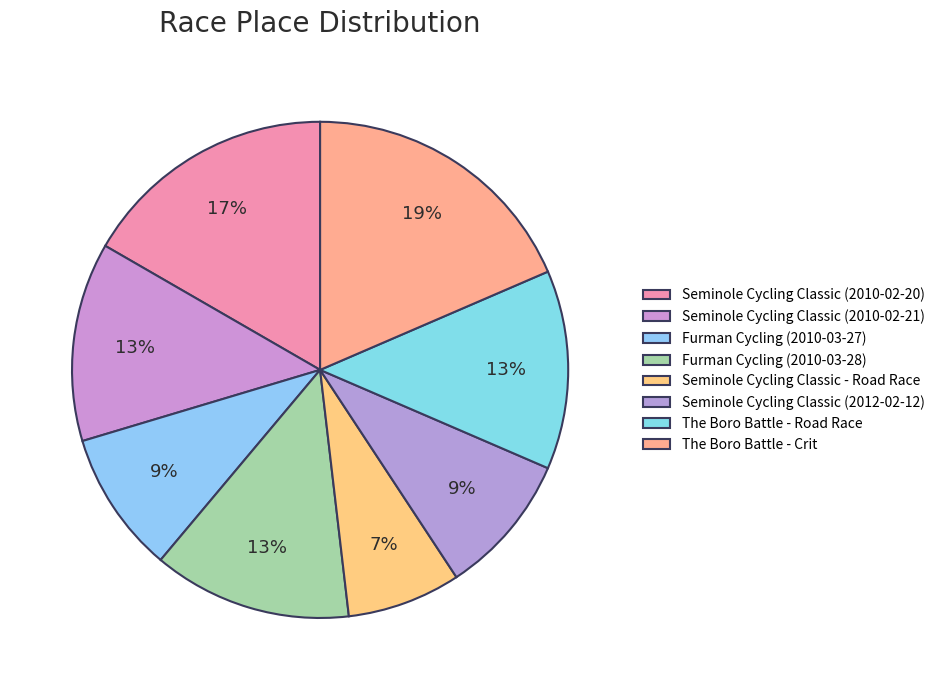

Which category has the biggest portion of the pie?

The Boro Battle - Crit